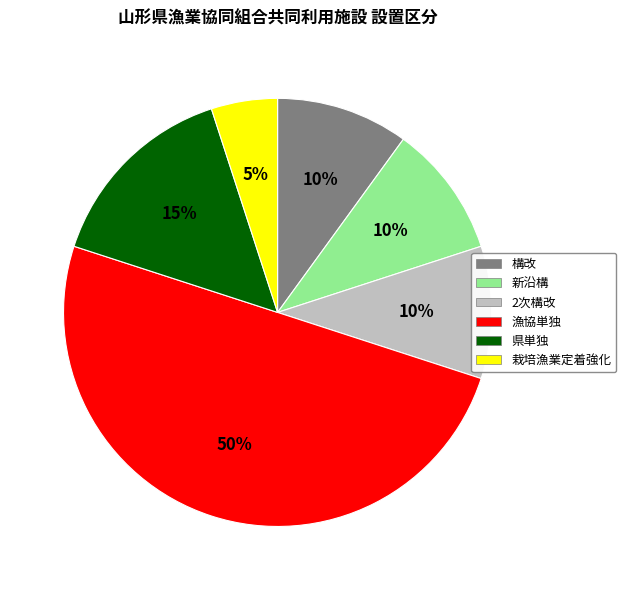

What is the largest slice in the pie chart?

漁協単独